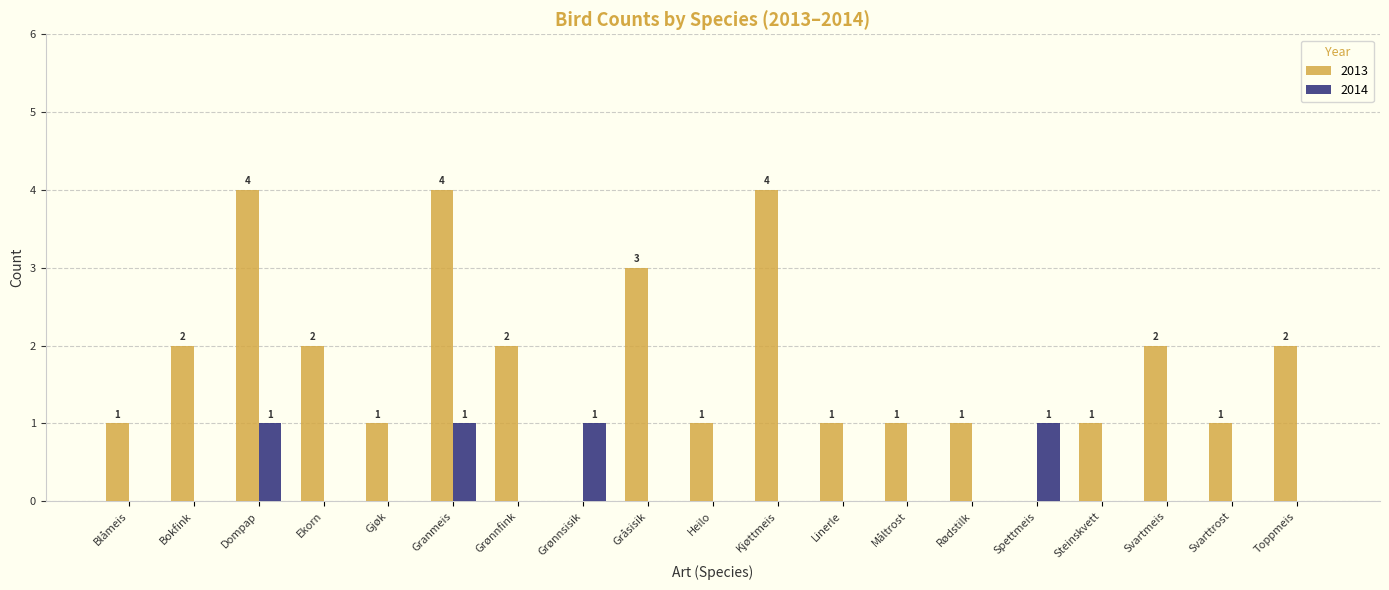

What is the total value across all series at Ekorn?

2